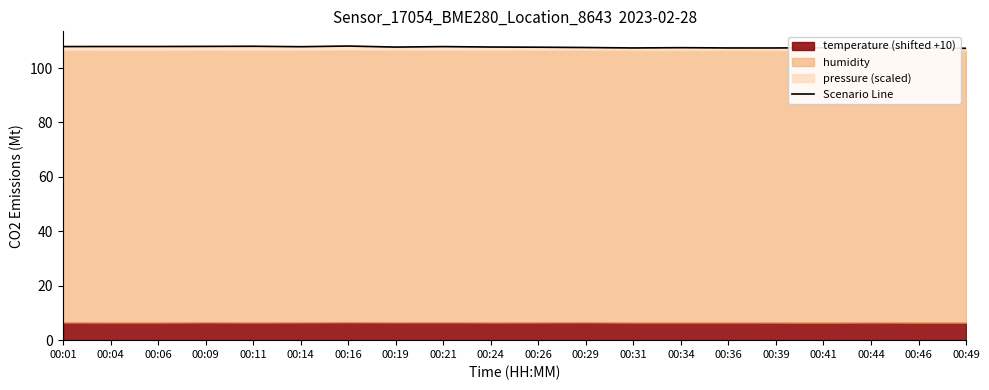

What is the value of the 9th point from the left?

107.9